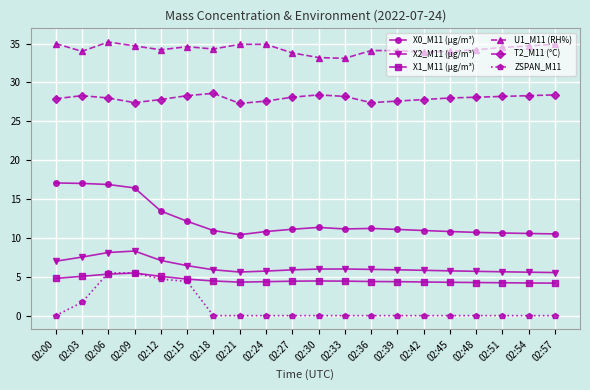

Which series has the widest spread of values?

X0_M11 (μg/m³)